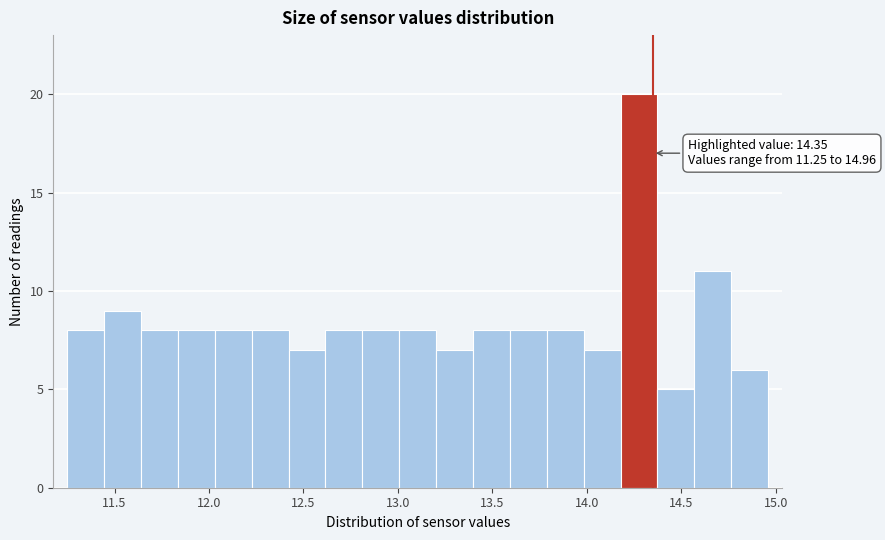

Around what value on the x-axis is the tallest bar? Give the approximate position of its centre, as read against the axis.

14.30